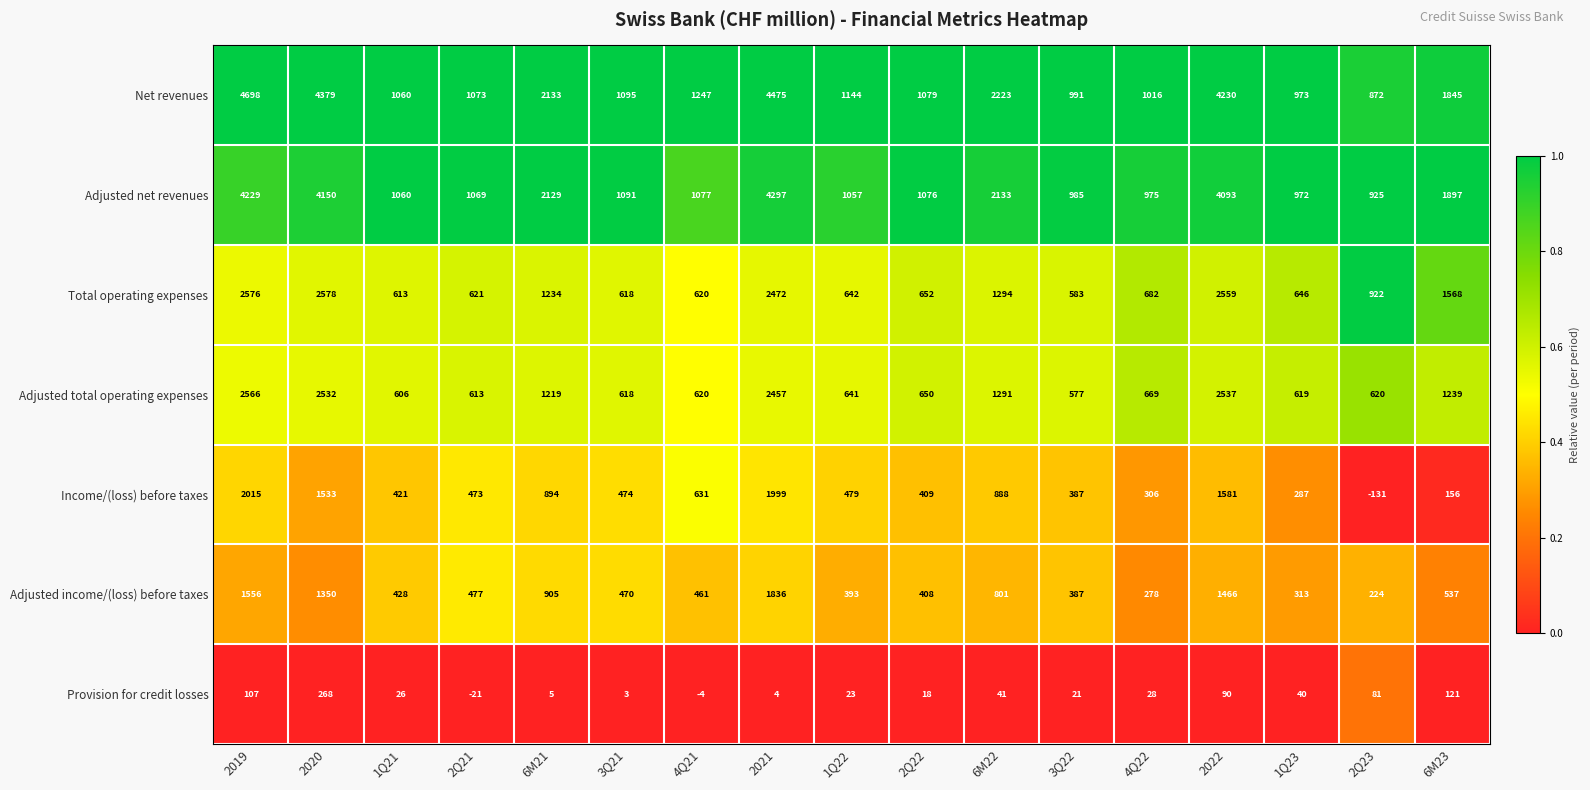

Which series has the largest range (max minus min)?

Net revenues